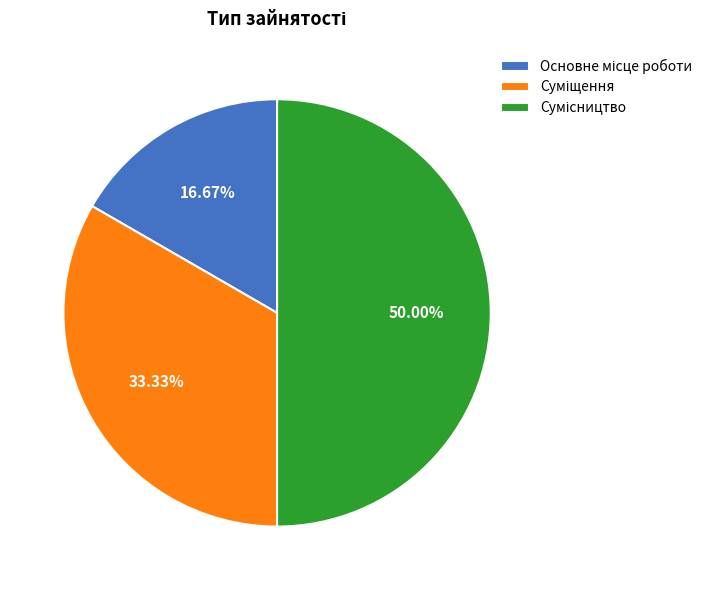

True or false: Суміщення accounts for 33% of the total.

True